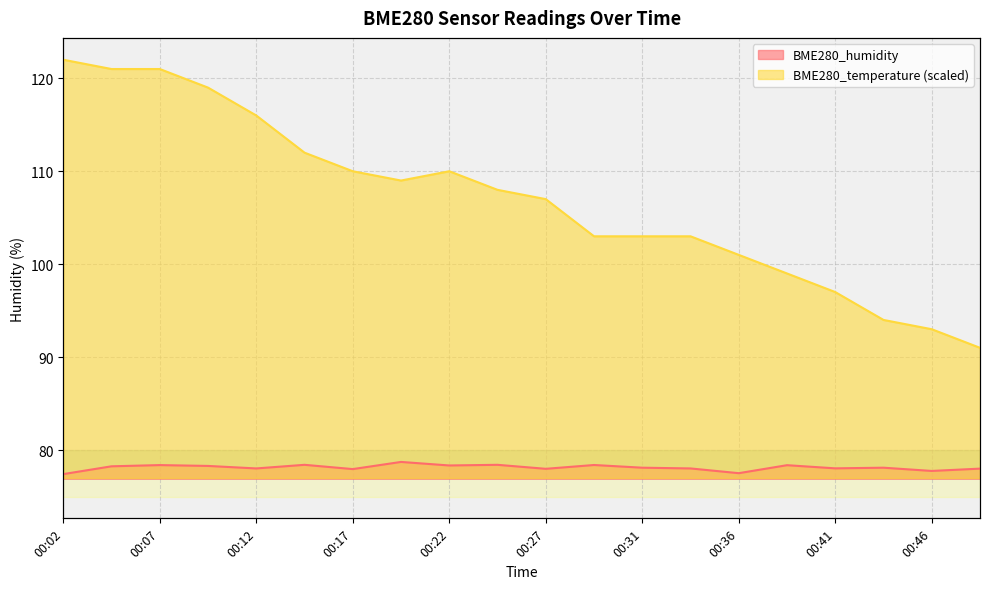

Reading left to right, extract all data points from this chart.

BME280_humidity: 77.4	78.2	78.4	78.3	78.0	78.4	78.0	78.7	78.3	78.4	78.0	78.4	78.1	78.0	77.5	78.4	78.0	78.1	77.8	78.0
BME280_temperature: 122.0	121.0	121.0	119.0	116.0	112.0	110.0	109.0	110.0	108.0	107.0	103.0	103.0	103.0	101.0	99.0	97.0	94.0	93.0	91.0